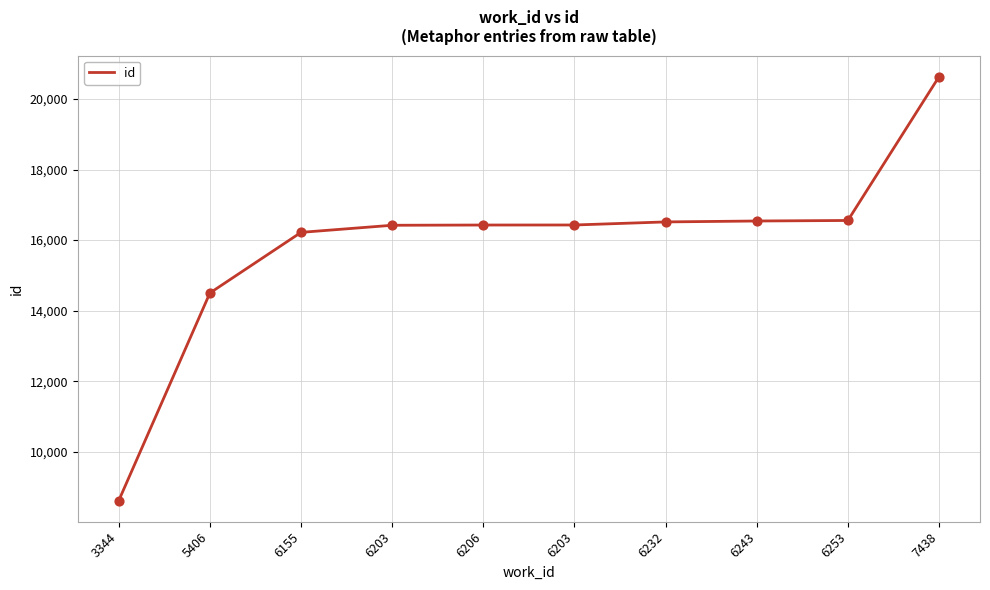

Approximately how many times larger is the value at 6203 compared to 6203?

1.0